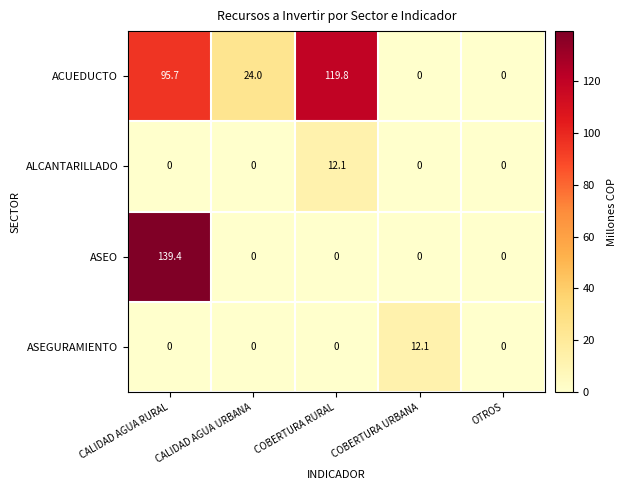

Which label corresponds to the largest value in the chart?

CALIDAD AGUA RURAL